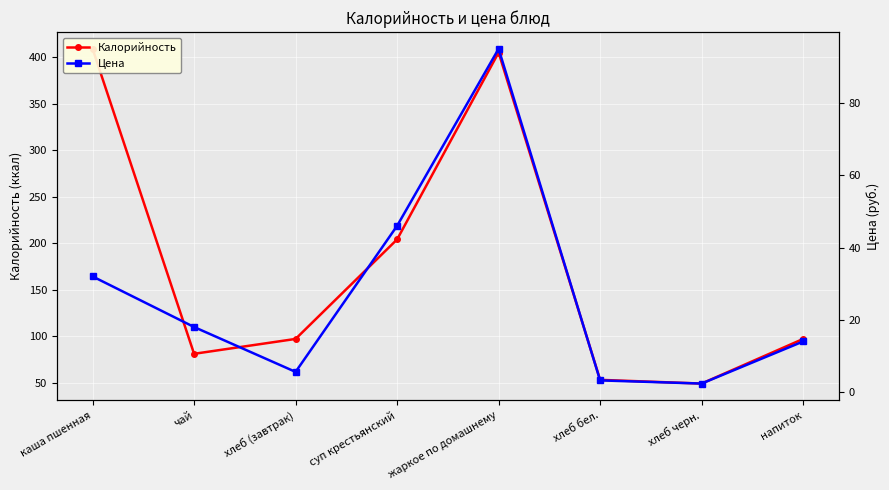

Does the chart display data point markers on the line(s)?

Yes